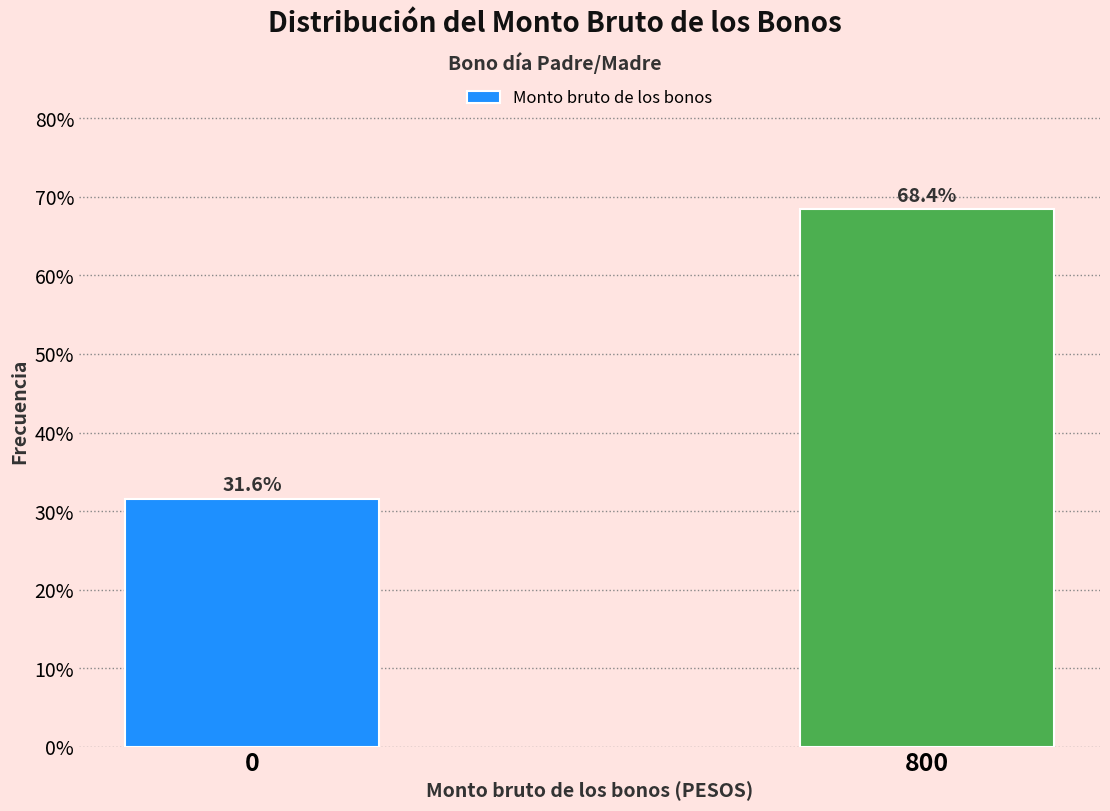

Reading left to right, transcribe all the data shown in this chart.

31.6	68.4